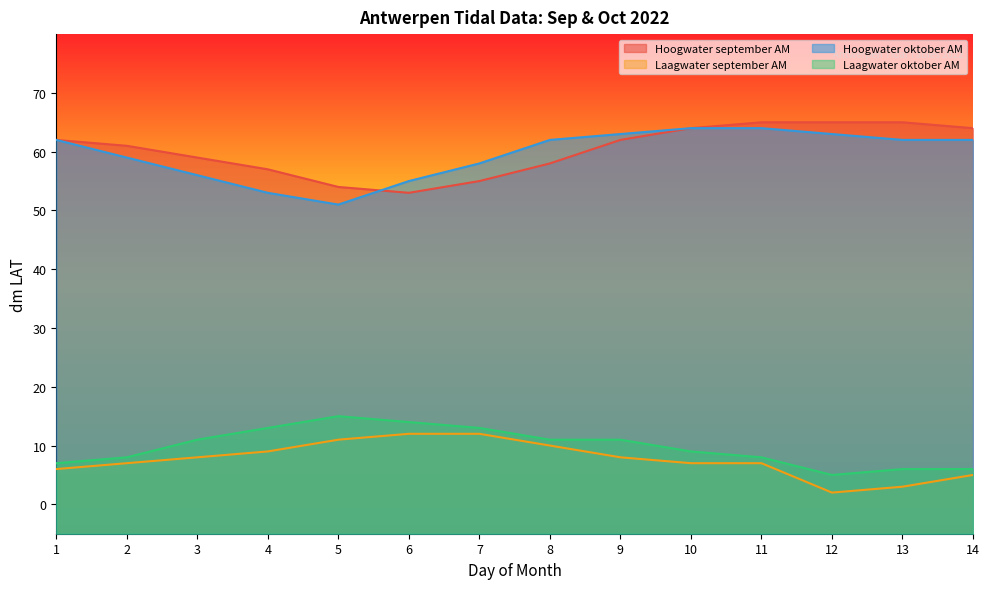

At how many categories does at least one series exceed 46?

14